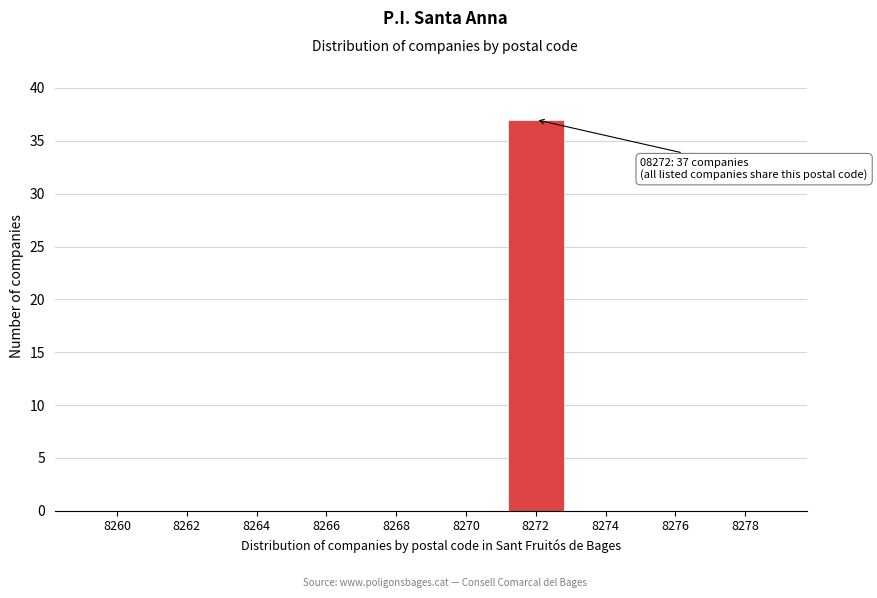

Reading left to right, what are all the values shown in this chart?

8260=0	8262=0	8264=0	8266=0	8268=0	8270=0	8272=37	8274=0	8276=0	8278=0